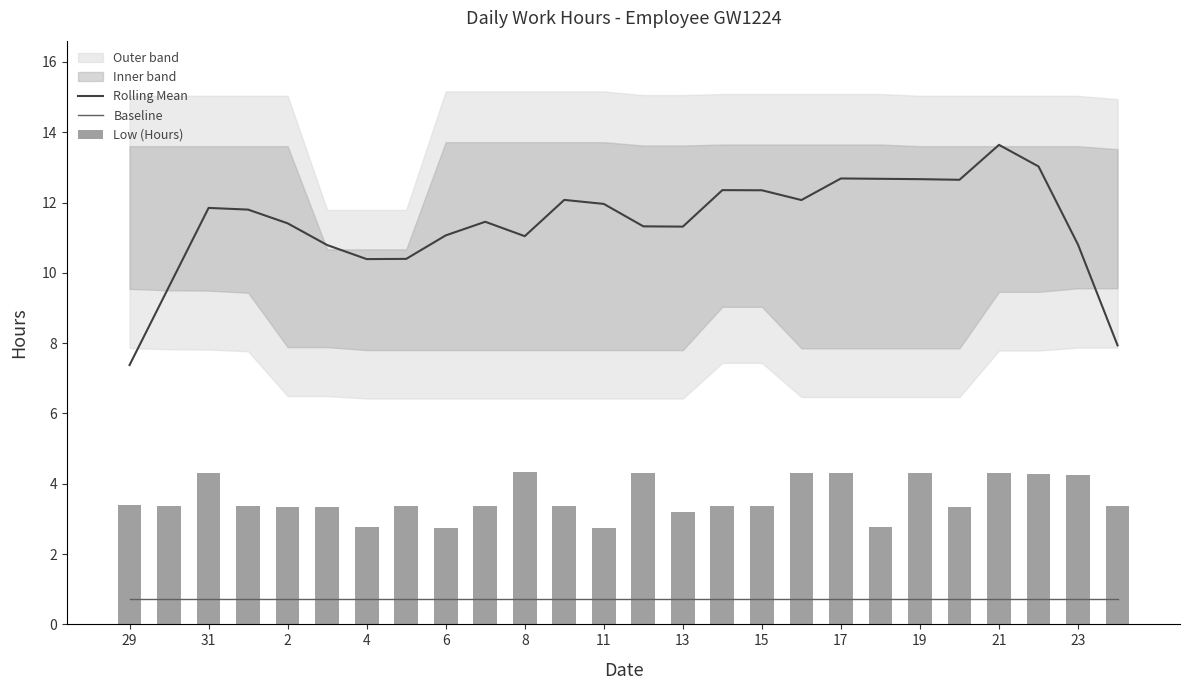

Rank the series by their average value, from highest to lowest.

Rolling Mean, Low (Hours), Baseline